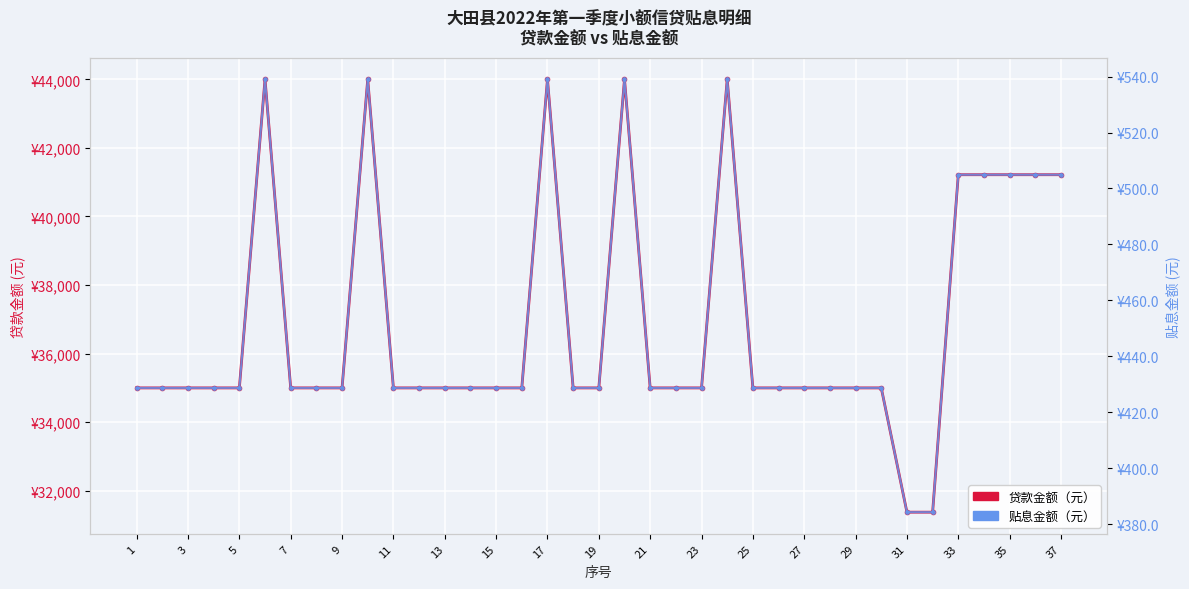

True or false: 贴息金额 (元) has more than 2 points higher than both neighbors.

True